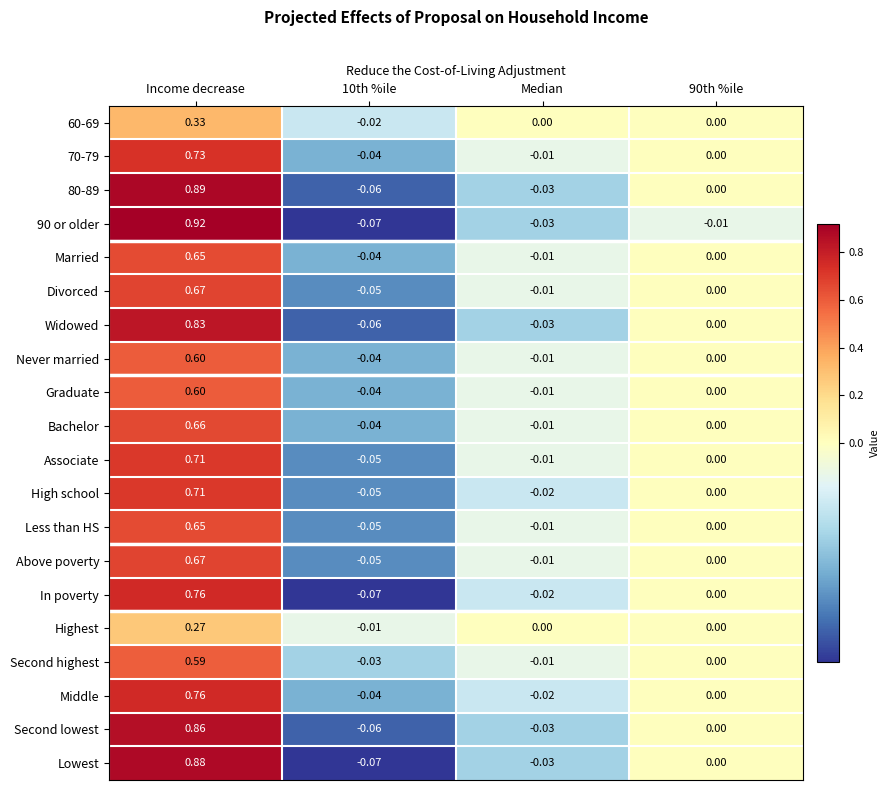

Which label corresponds to the largest value in the chart?

Income decrease